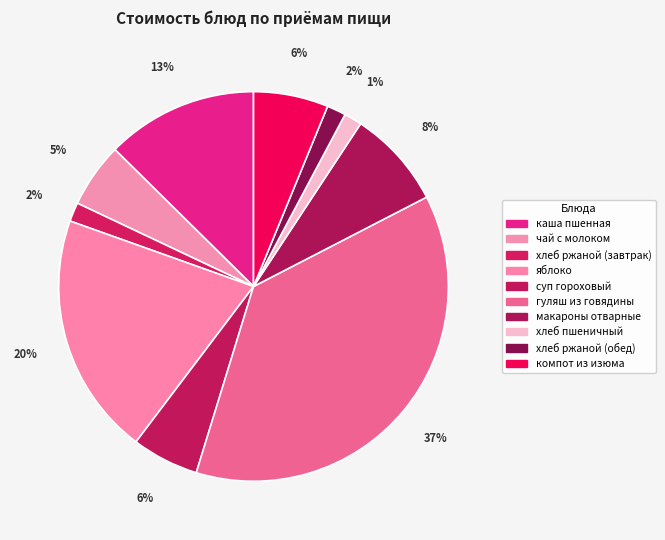

How many segments does this pie chart have?

10